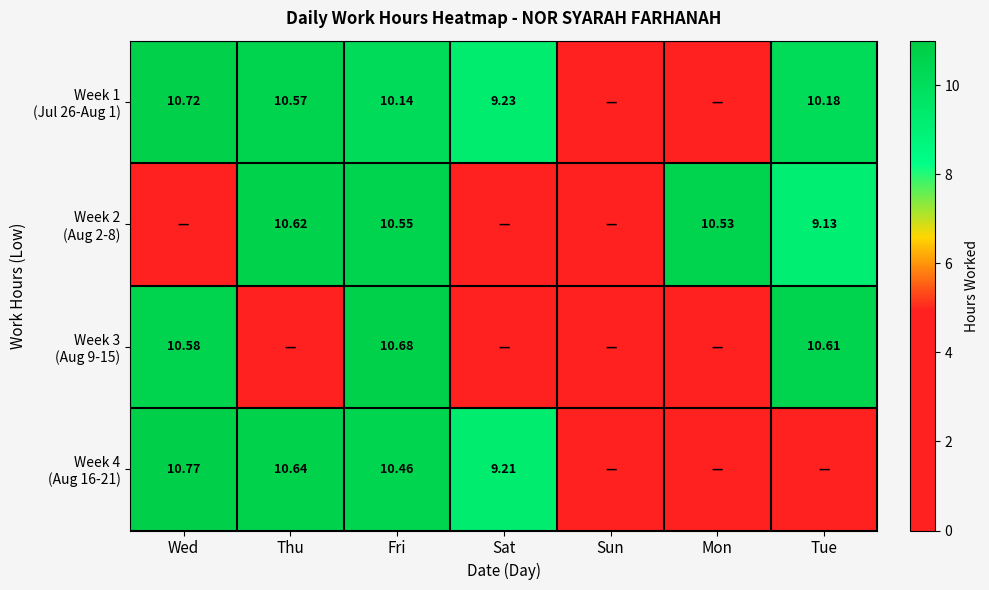

The value of Week 1 (Jul 26-Aug 1) at Sun is 0.0. True or false?

True